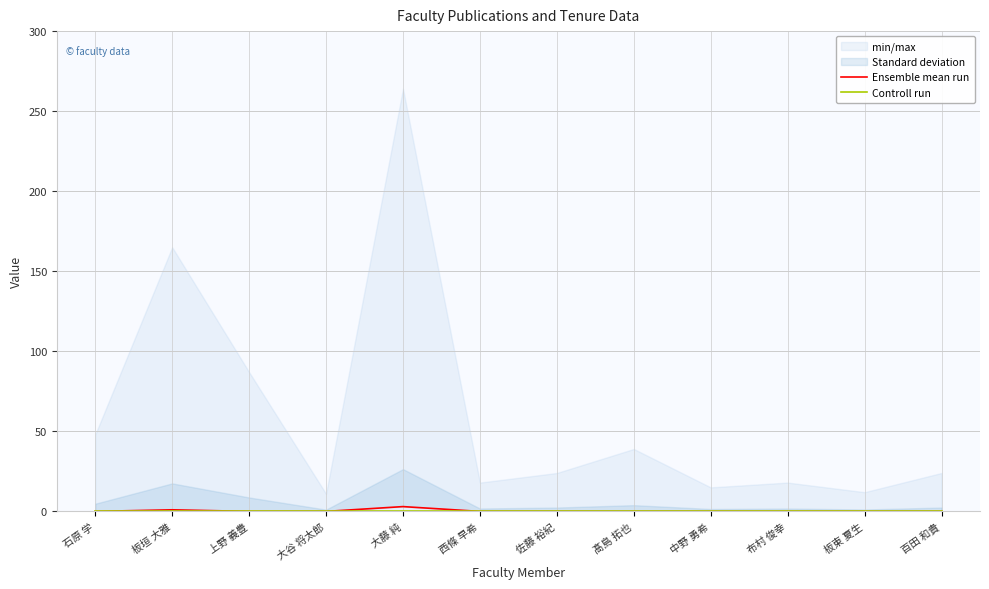

At how many categories does at least one series exceed 1?

1